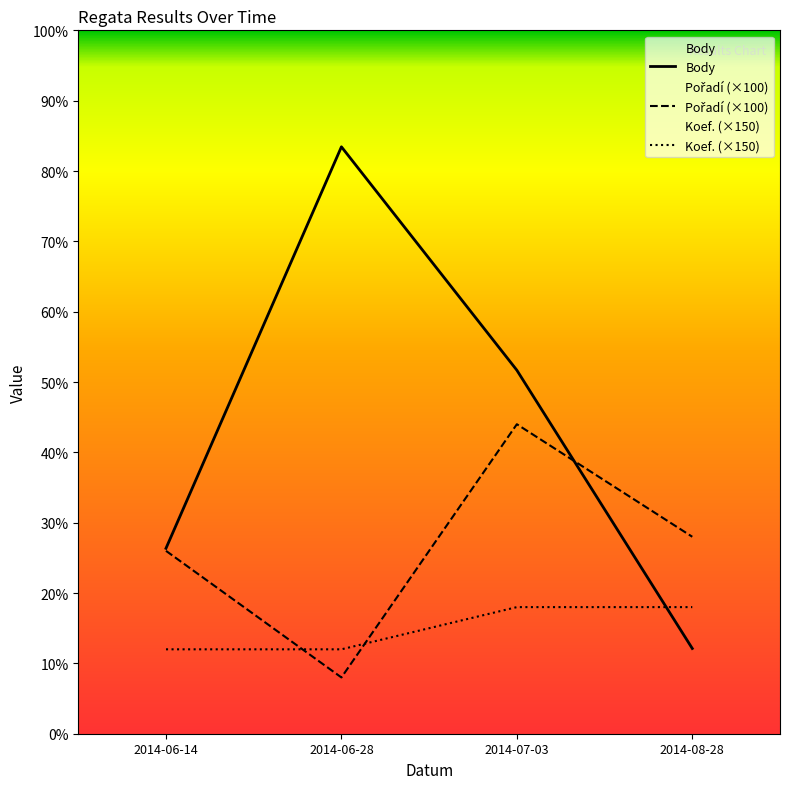

Does the chart display data point markers on the line(s)?

No